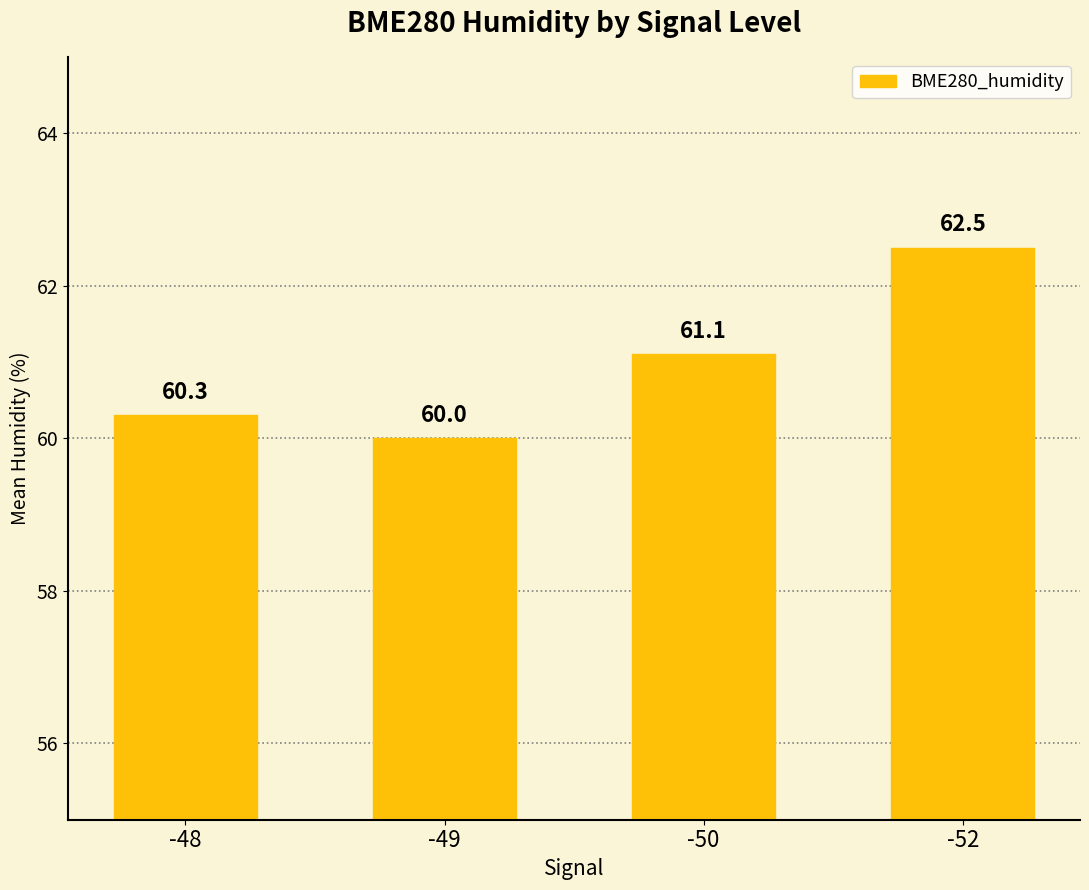

At which label does the data first exceed 61?

-50